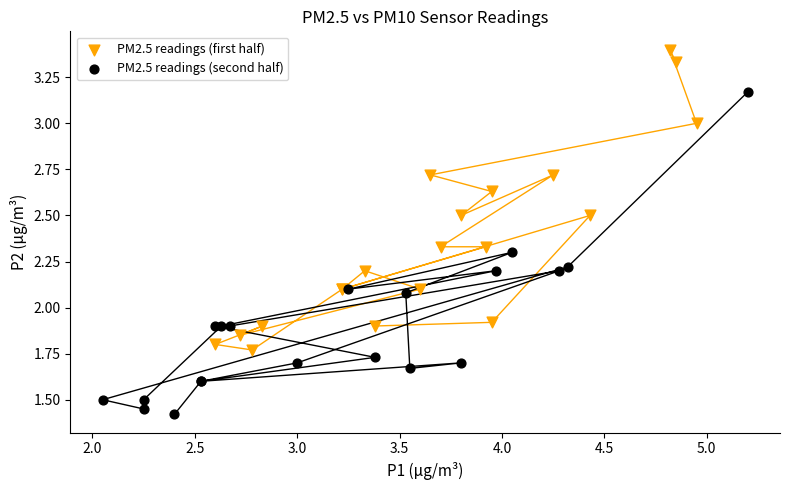

Which series has the widest spread of Y values?

PM2.5 readings (second half)